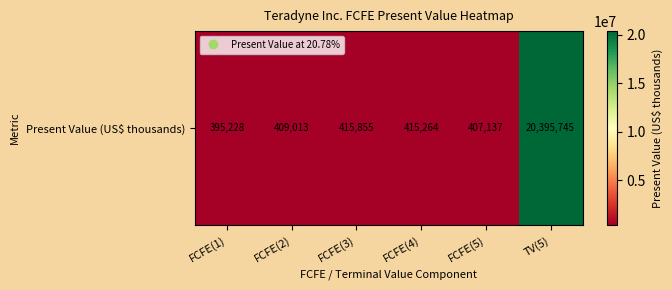

Rank the categories by value from lowest to highest.

FCFE(1), FCFE(5), FCFE(2), FCFE(4), FCFE(3), TV(5)